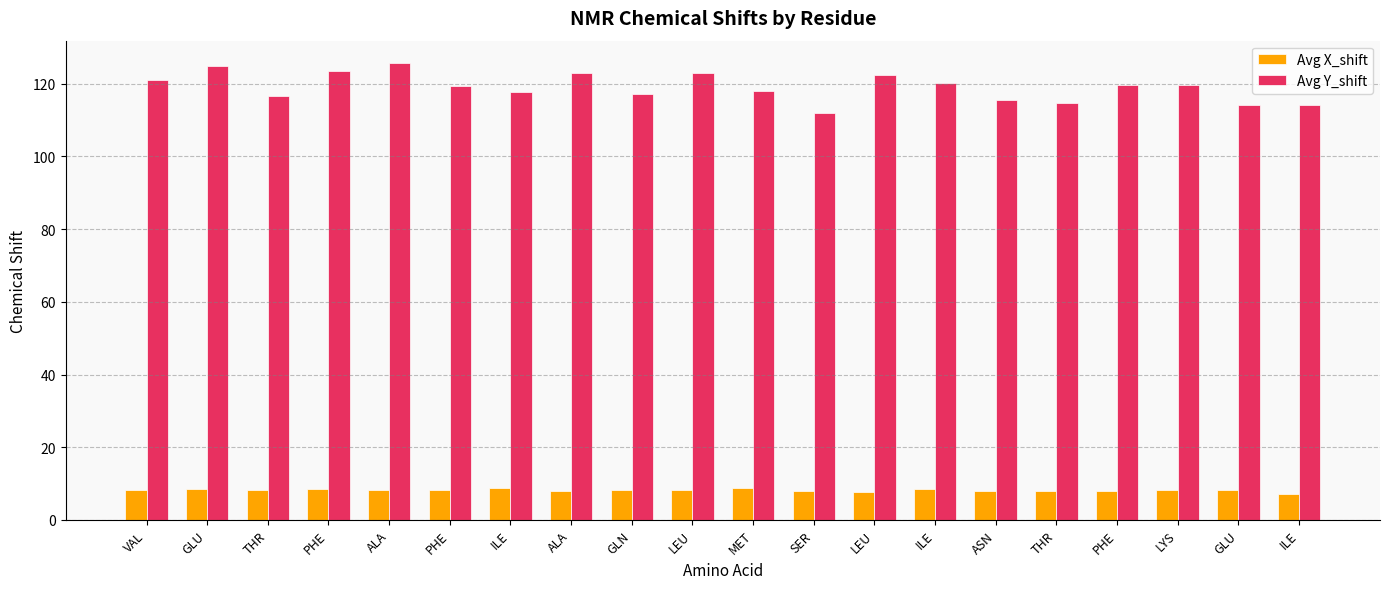

Which category has the highest value in the Avg Y_shift series?

ALA